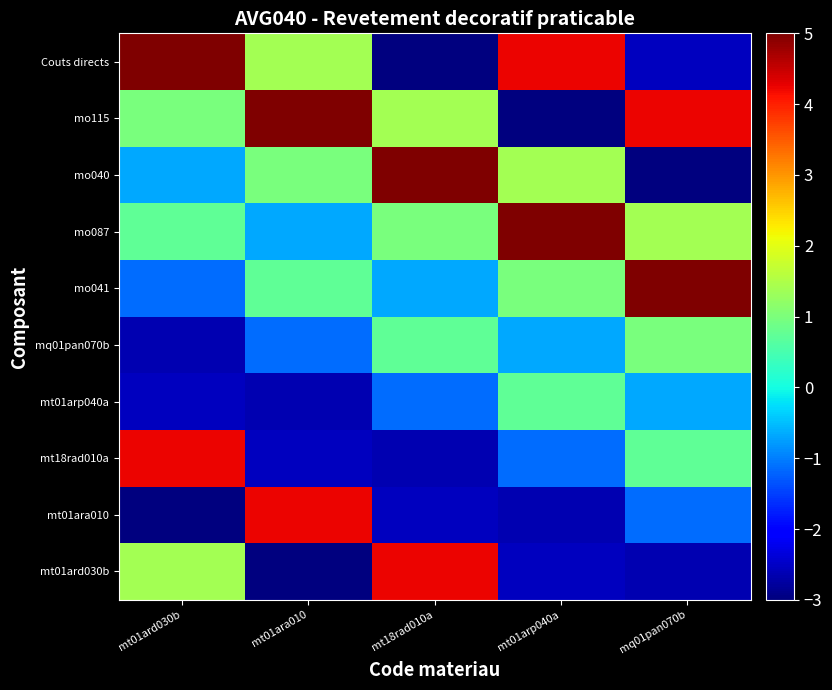

Which series has the widest spread of values?

mo040